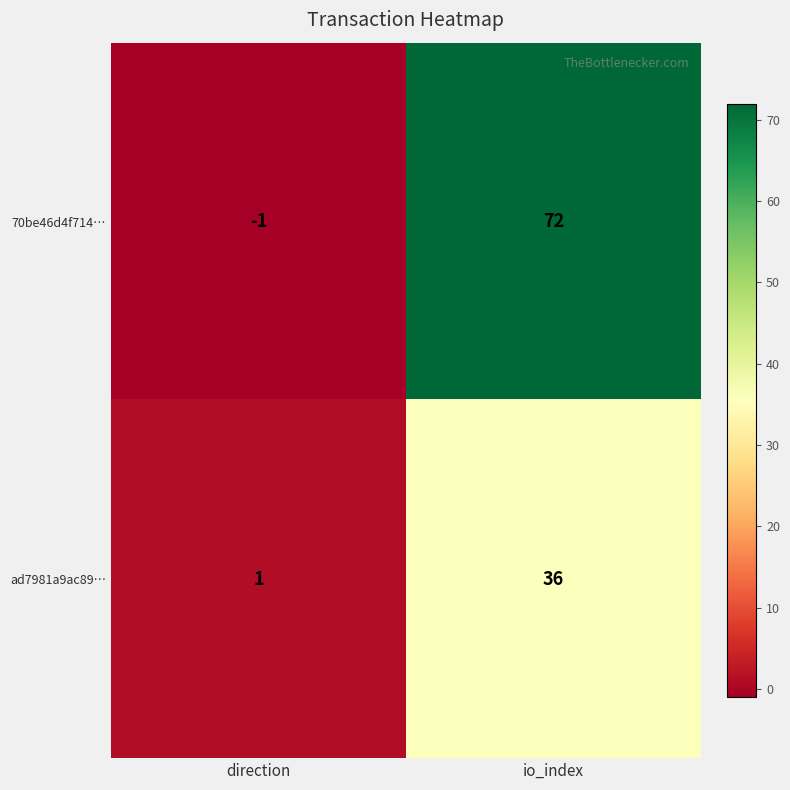

Which label corresponds to the largest value in the chart?

io_index